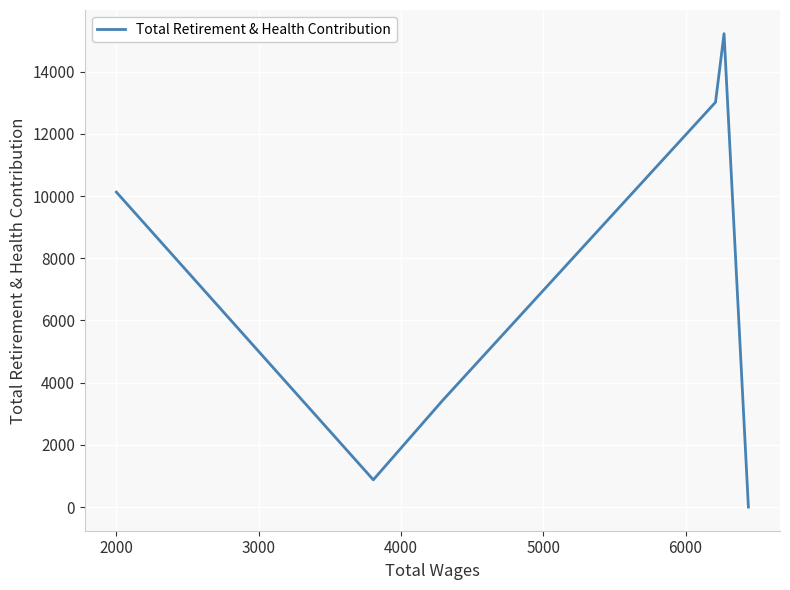

How many values are above zero?

5